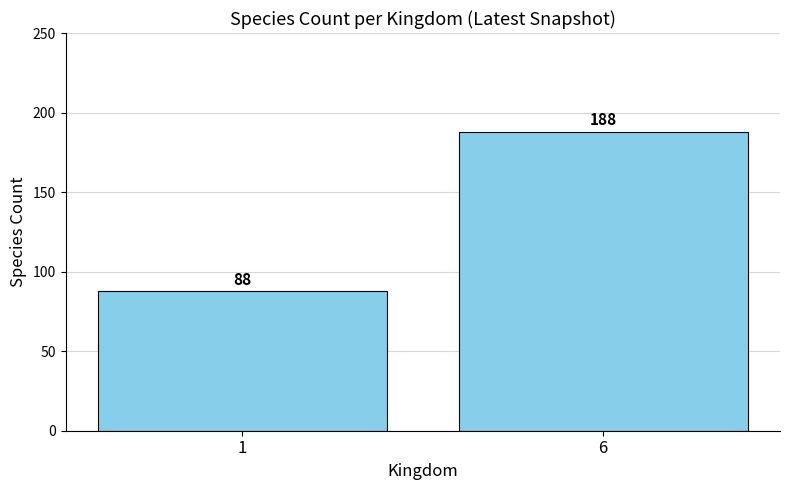

How many bars are there in total?

2